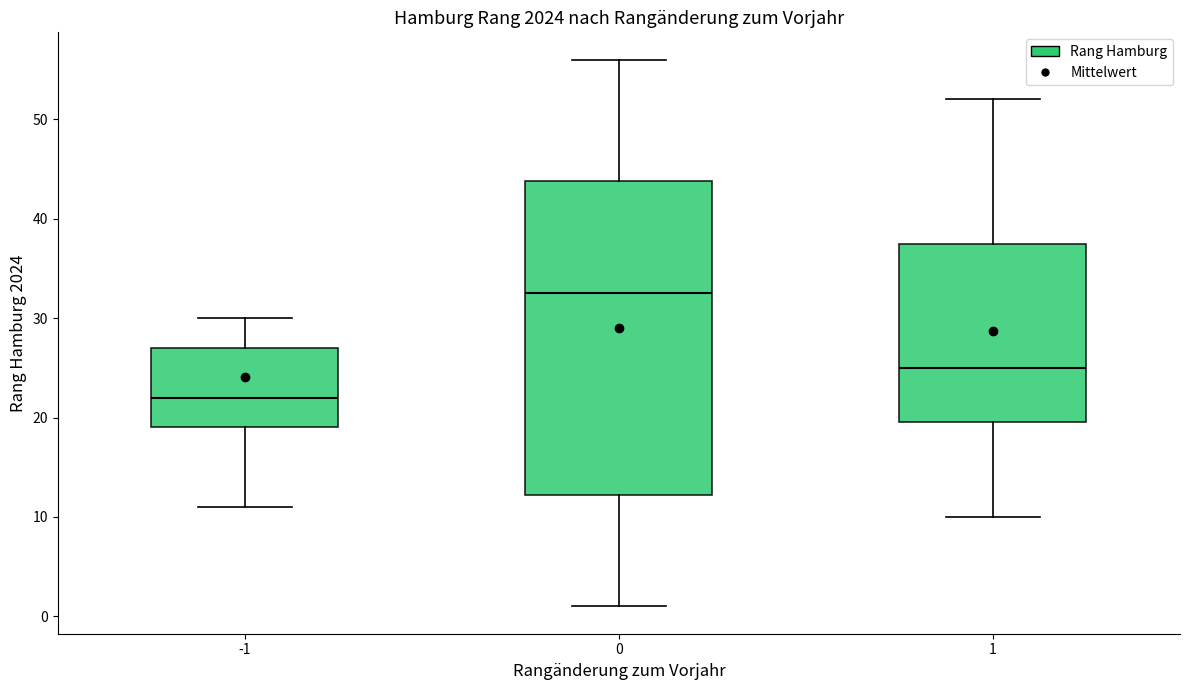

Reading left to right, transcribe this box plot: for each box, give where its median line is, the range the box spans, and where its two whiskers end, as read against the y-axis. The values are not printed on the chart, so give them approximately, as read against the axis.

-1: median 22, box 19 to 27, whiskers 11 to 30
0: median 33, box 12 to 44, whiskers 1 to 56
1: median 25, box 20 to 38, whiskers 10 to 52